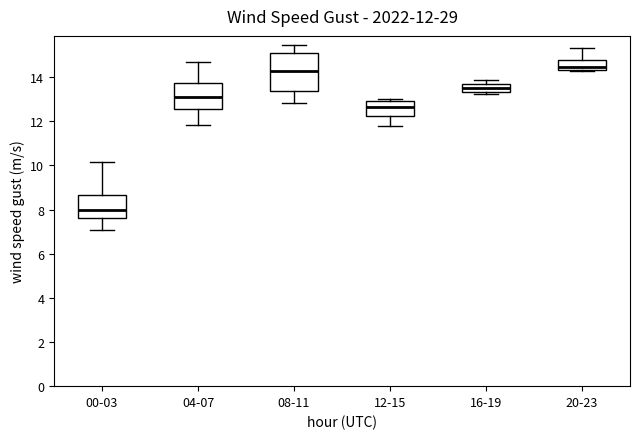

Comparing the boxes themselves (not the whiskers), which one is the tallest?

08-11